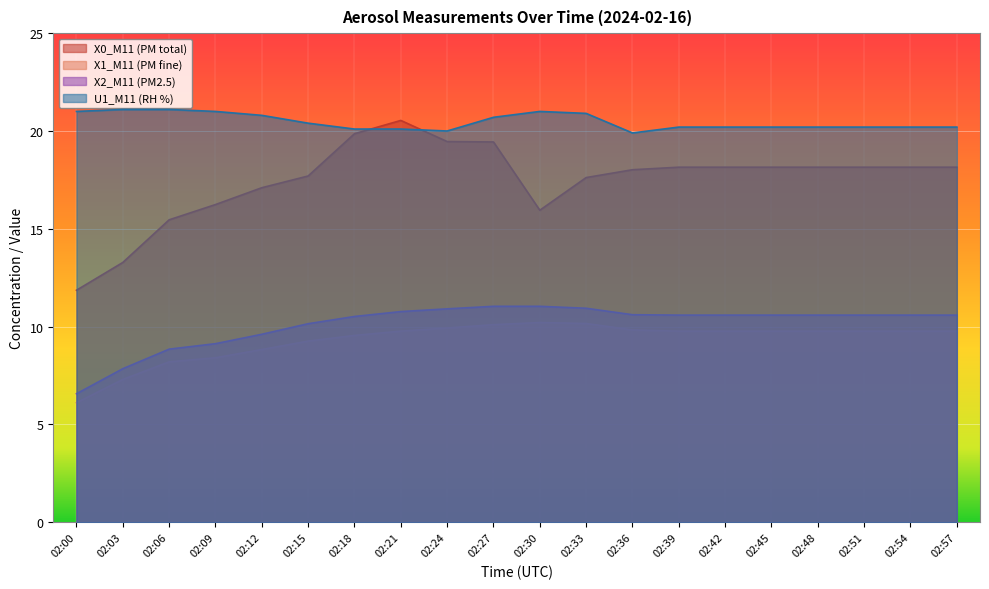

Which series changed the most between 02:09 and 02:21?

X0_M11 (PM total)